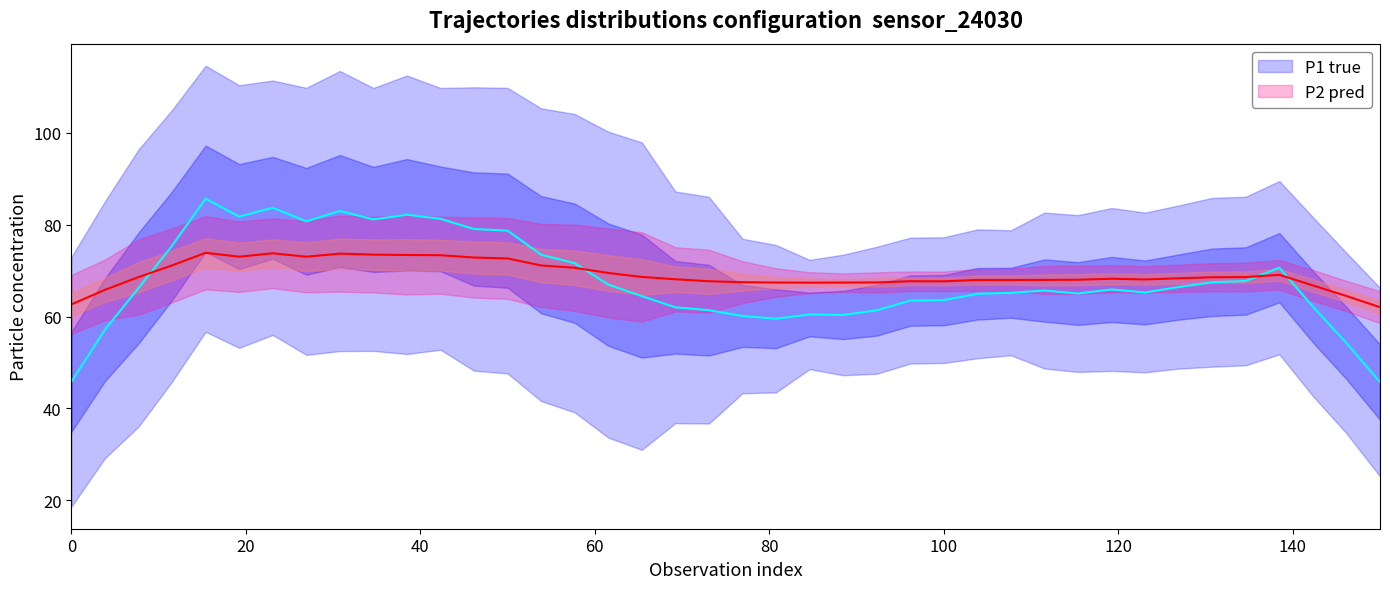

How many data points in P2 pred line are less than 68?

16